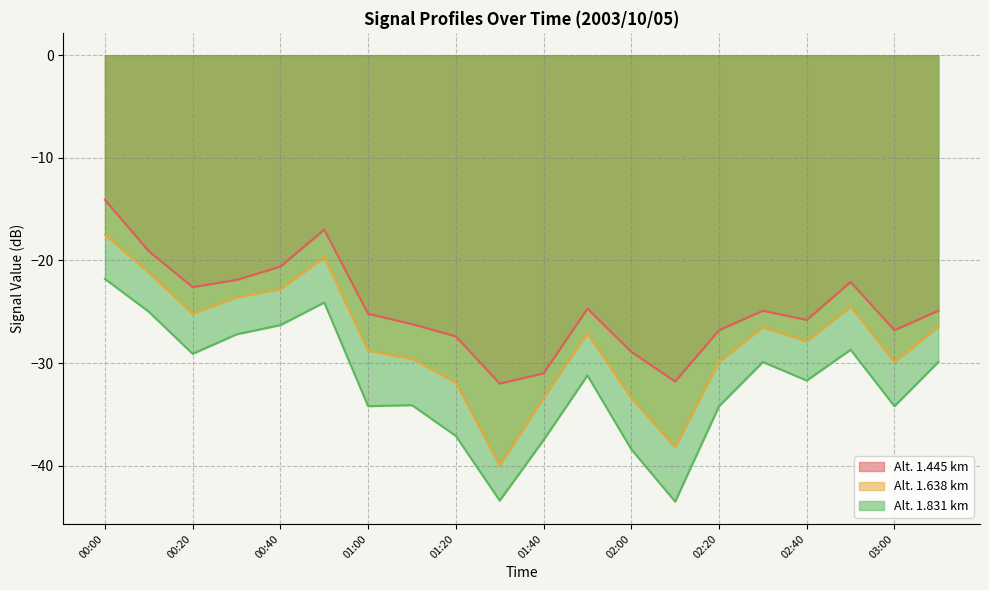

What is the label of the 5th point from the left?

00:40